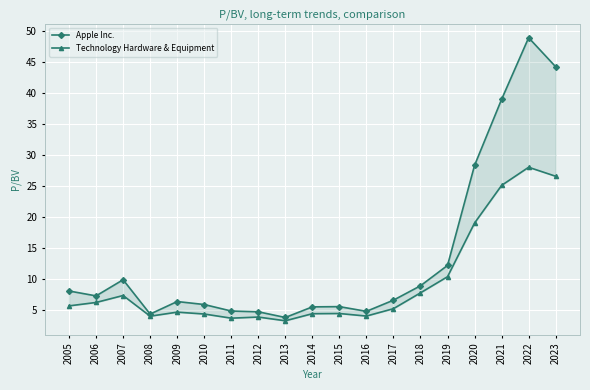

How many values in the Technology Hardware & Equipment series are below 5?

9